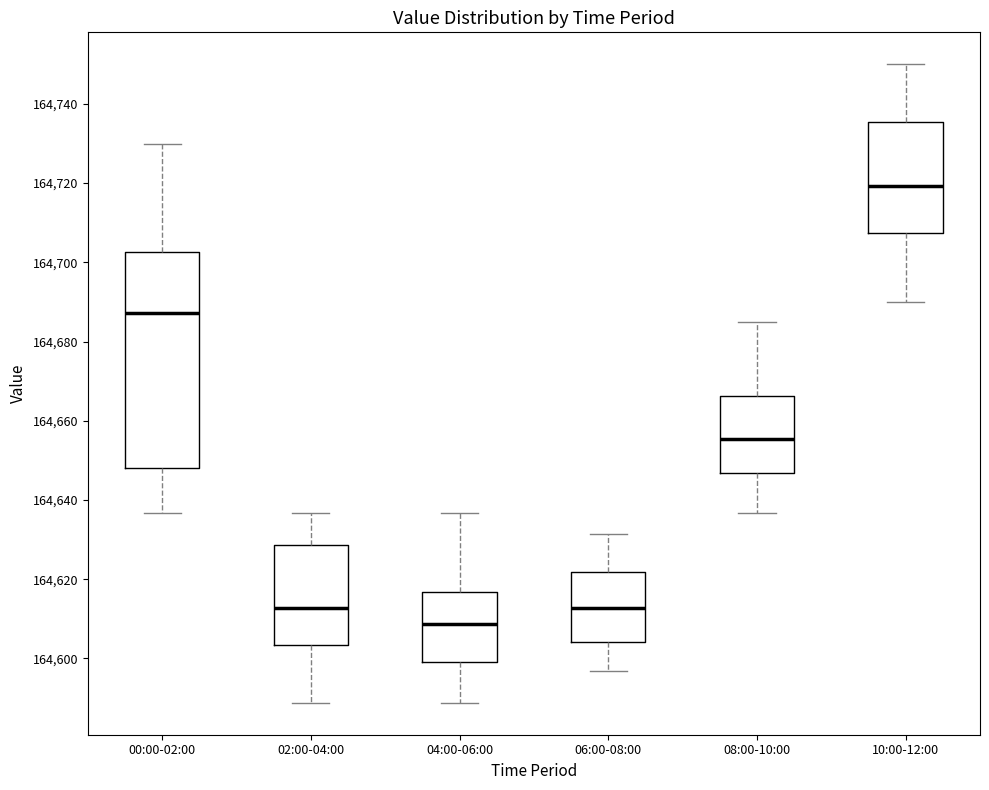

Reading left to right, transcribe this box plot: for each box, give where its median line is, the range the box spans, and where its two whiskers end, as read against the y-axis. The values are not printed on the chart, so give them approximately, as read against the axis.

00:00-02:00: median 164688, box 164648 to 164702, whiskers 164636 to 164730
02:00-04:00: median 164612, box 164604 to 164628, whiskers 164588 to 164636
04:00-06:00: median 164608, box 164600 to 164616, whiskers 164588 to 164636
06:00-08:00: median 164612, box 164604 to 164622, whiskers 164596 to 164632
08:00-10:00: median 164656, box 164646 to 164666, whiskers 164636 to 164686
10:00-12:00: median 164720, box 164708 to 164736, whiskers 164690 to 164750